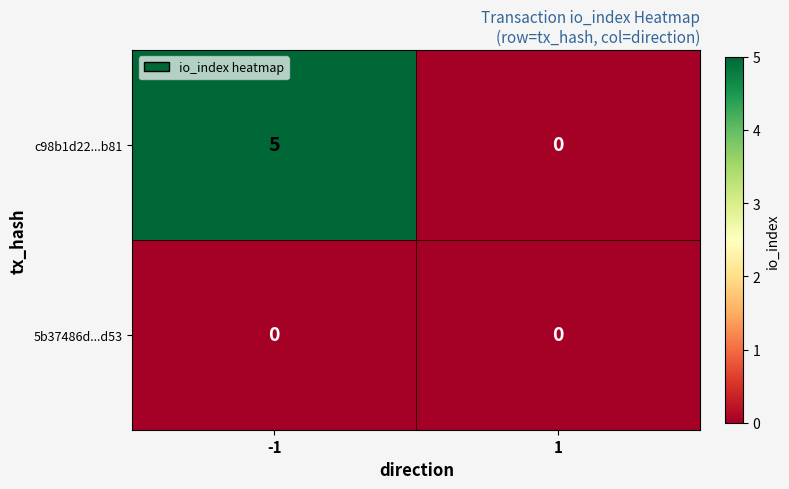

What is the difference between the maximum and minimum values in the c98b1d22...b81 series?

5